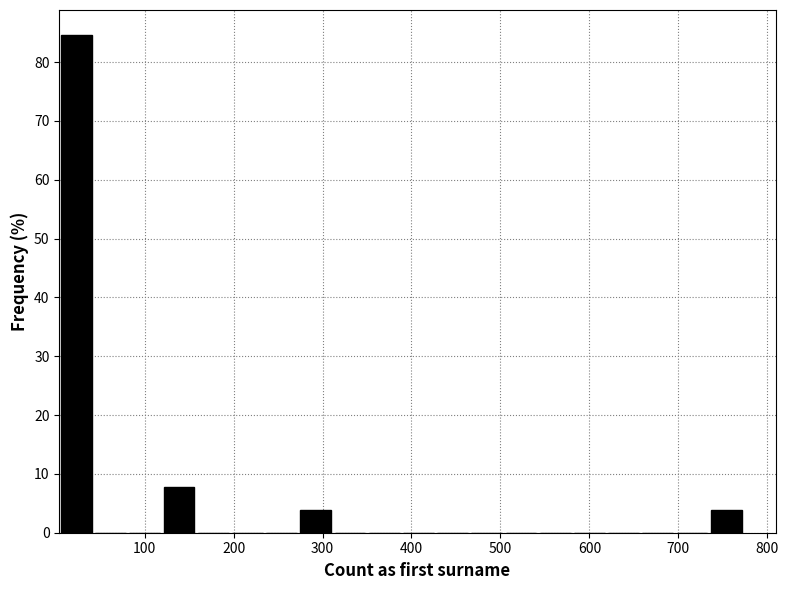

Around what value on the x-axis is the tallest bar? Give the approximate position of its centre, as read against the axis.

20